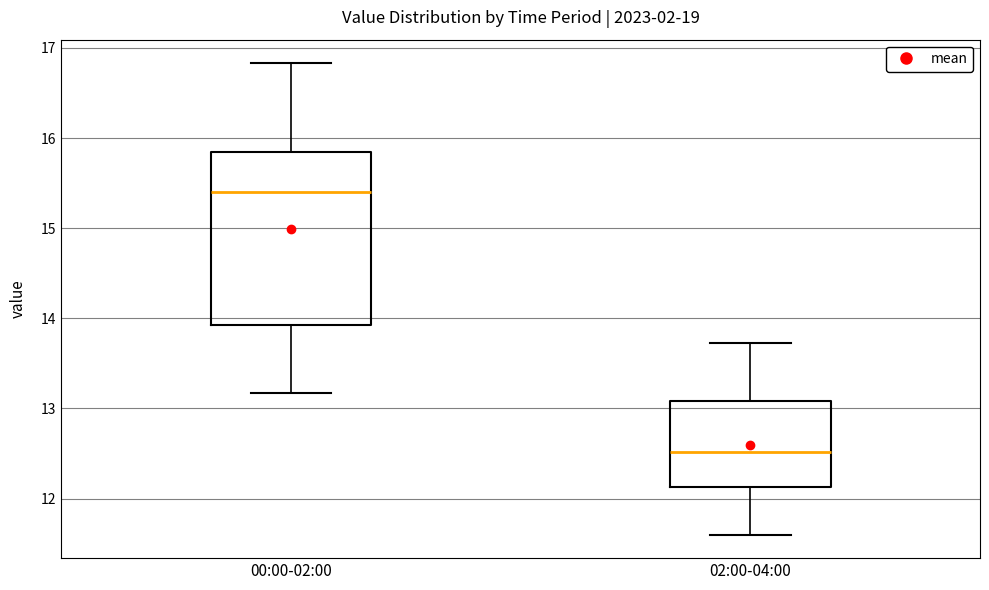

Reading left to right, read every box against the y-axis: the position of its median line, the range the box covers, and the ends of its whiskers. The values are not printed on the chart, so give them approximately, as read against the axis.

00:00-02:00: median 15.4, box 13.9 to 15.8, whiskers 13.2 to 16.8
02:00-04:00: median 12.5, box 12.1 to 13.1, whiskers 11.6 to 13.7